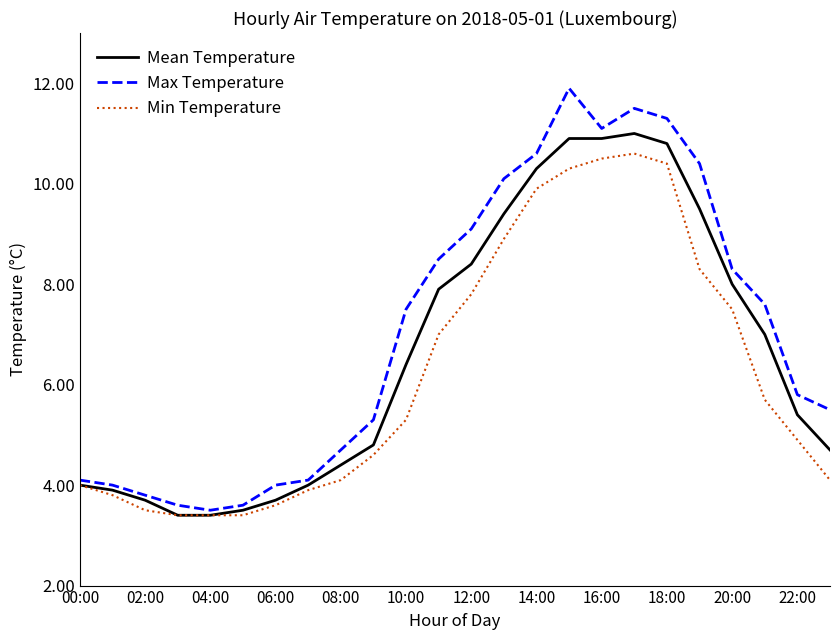

Which series has the largest range (max minus min)?

Max Temperature